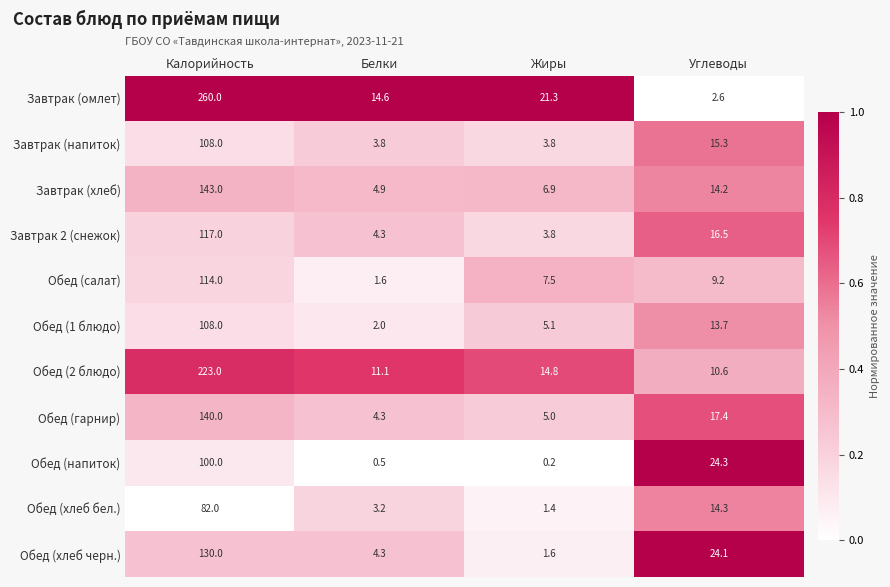

What is the average value of the Обед (салат) series?

33.1